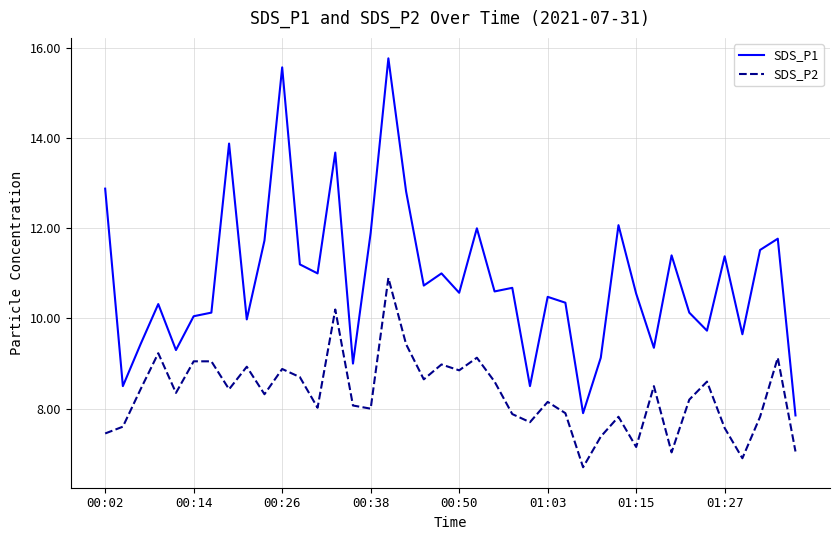

In SDS_P2, how many points are lower than both neighbors (excluding endpoints)?

12